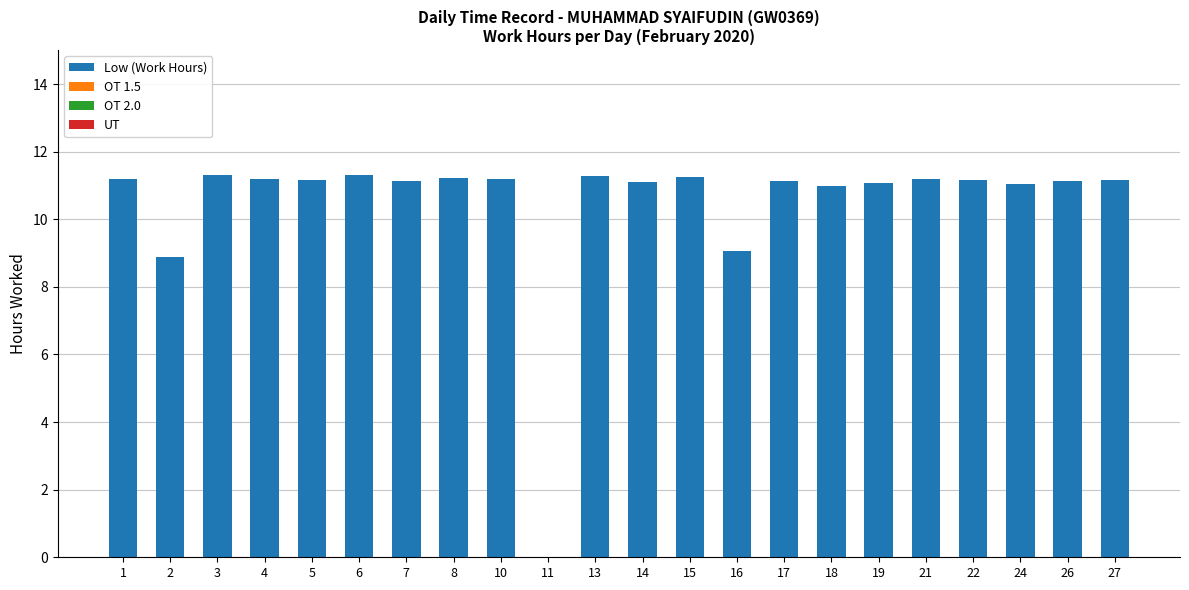

Between 4 and 16, which is larger?

4